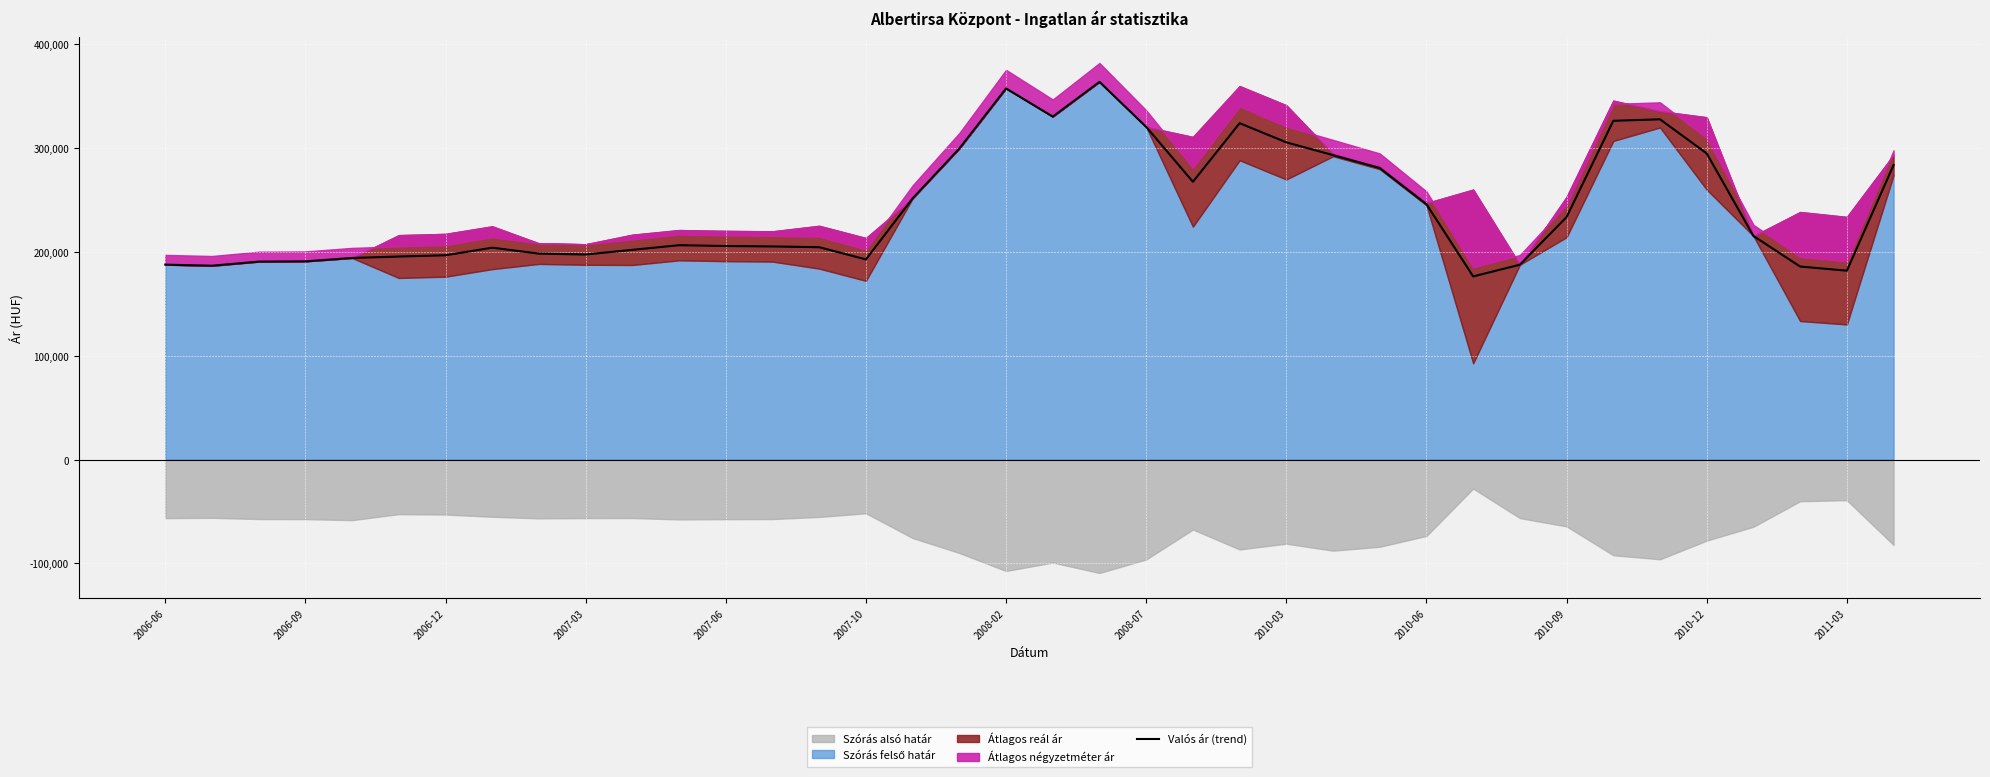

What is the highest value of the Valós ár (trend) series?

363912